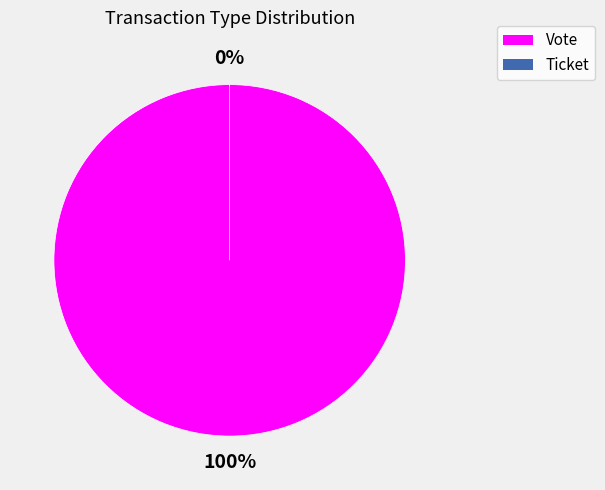

What is the total percentage of Vote and Ticket?

100.0%